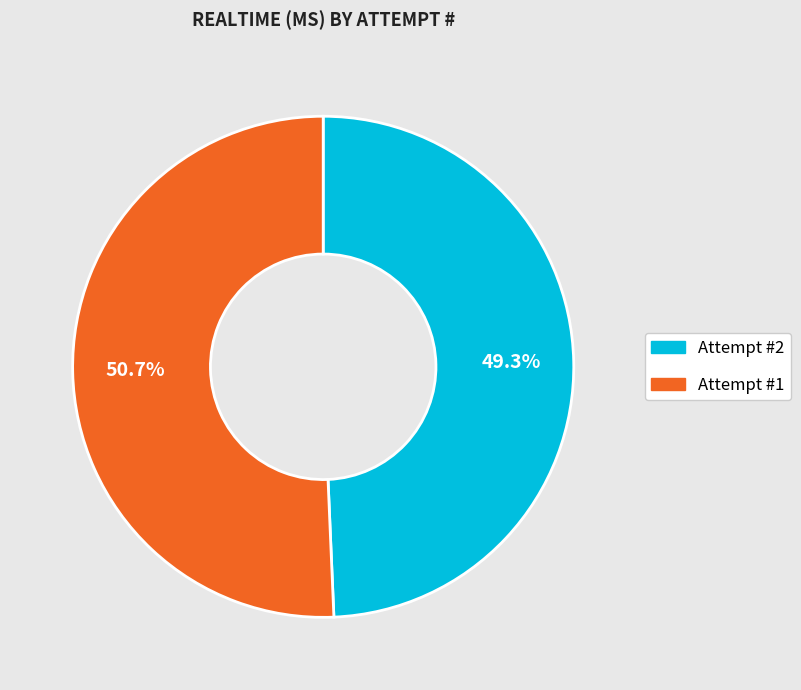

Rank the categories by value from lowest to highest.

Attempt #2, Attempt #1